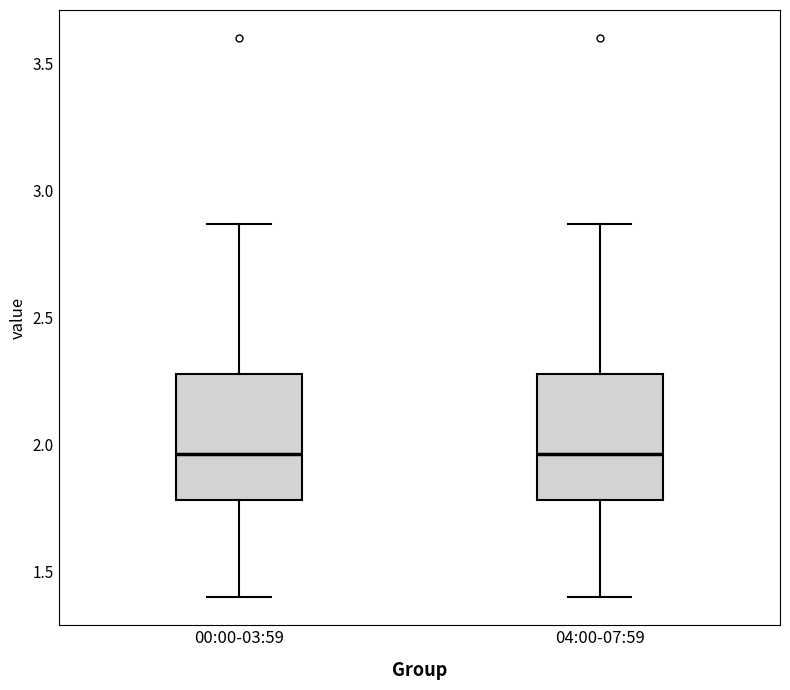

Where does the lower whisker of the box for 04:00-07:59 end on the y-axis? The values are not printed on the chart, so give them approximately, as read against the axis.

1.40